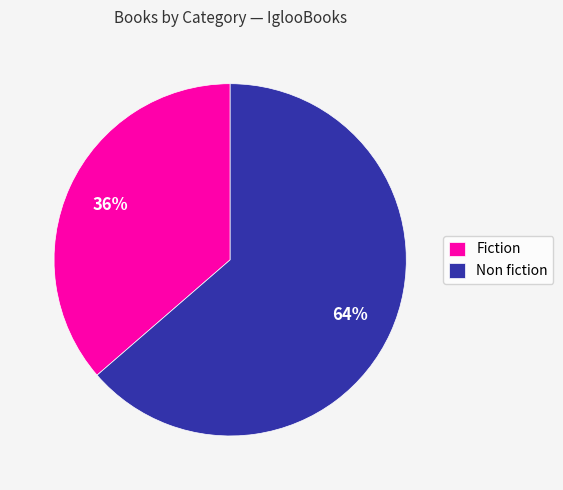

Is there a majority slice in this chart?

Yes